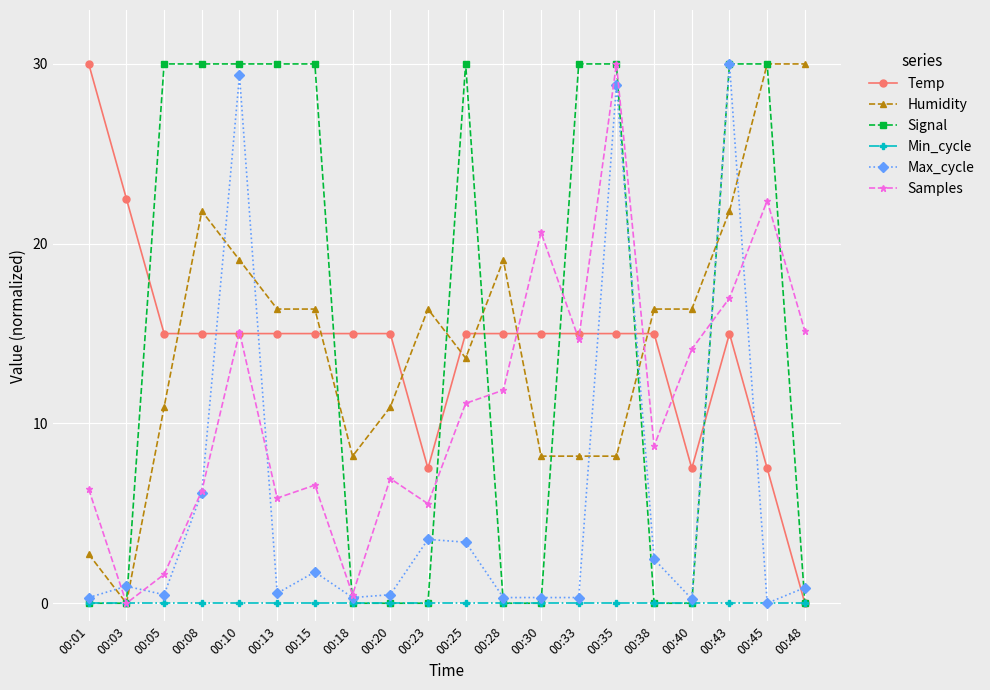

What value does the Humidity series have at 00:23?

16.4